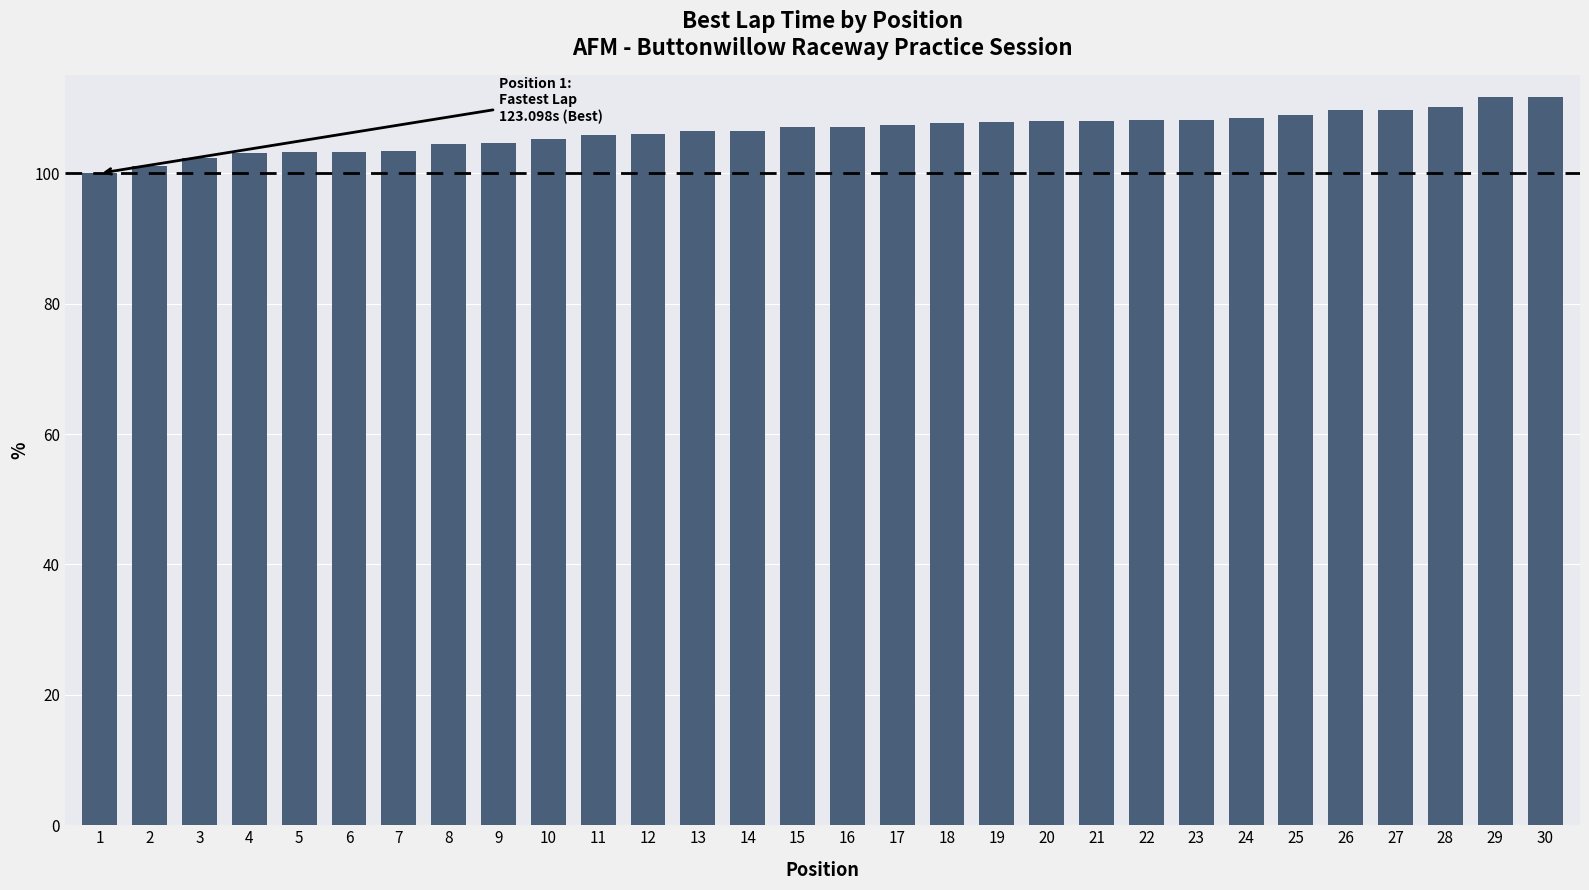

Is it true that the value at 25 is 69.5?

False